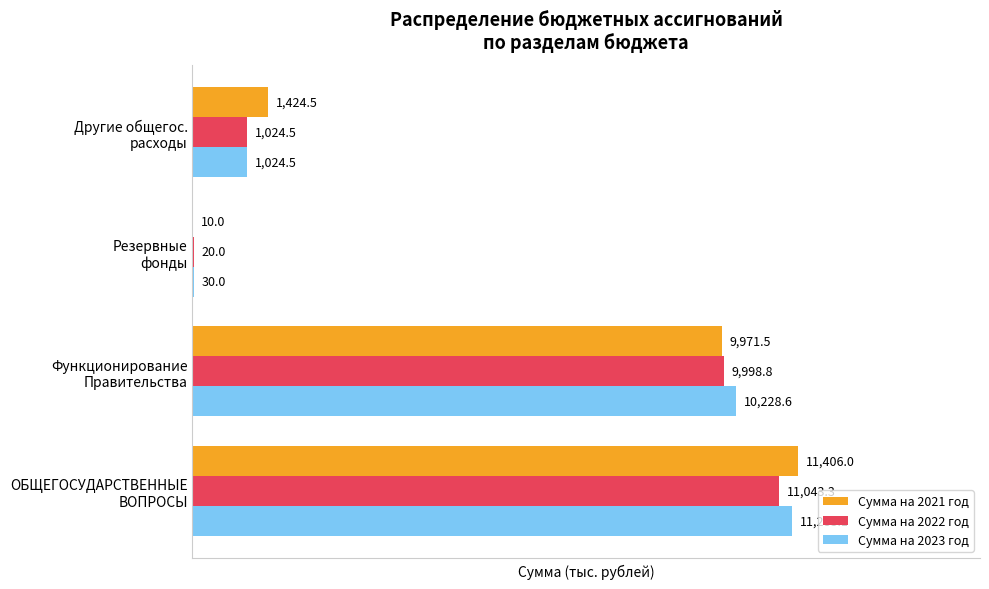

What is the maximum value shown in the chart?

11406.0